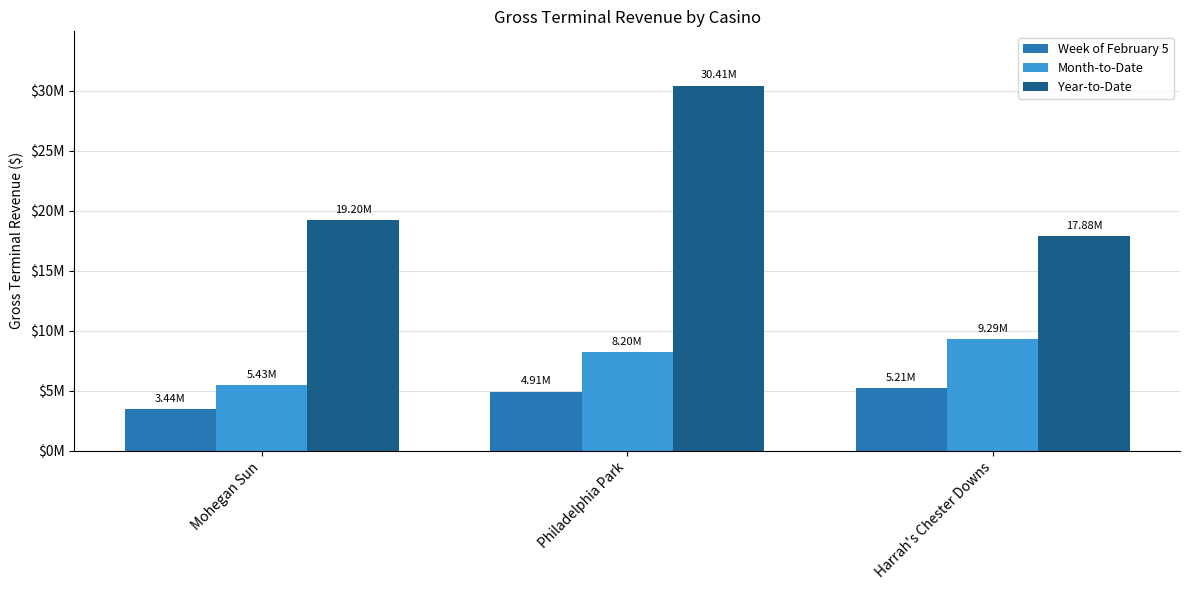

What are all the series names shown in the legend?

Week of February 5, Month-to-Date, Year-to-Date